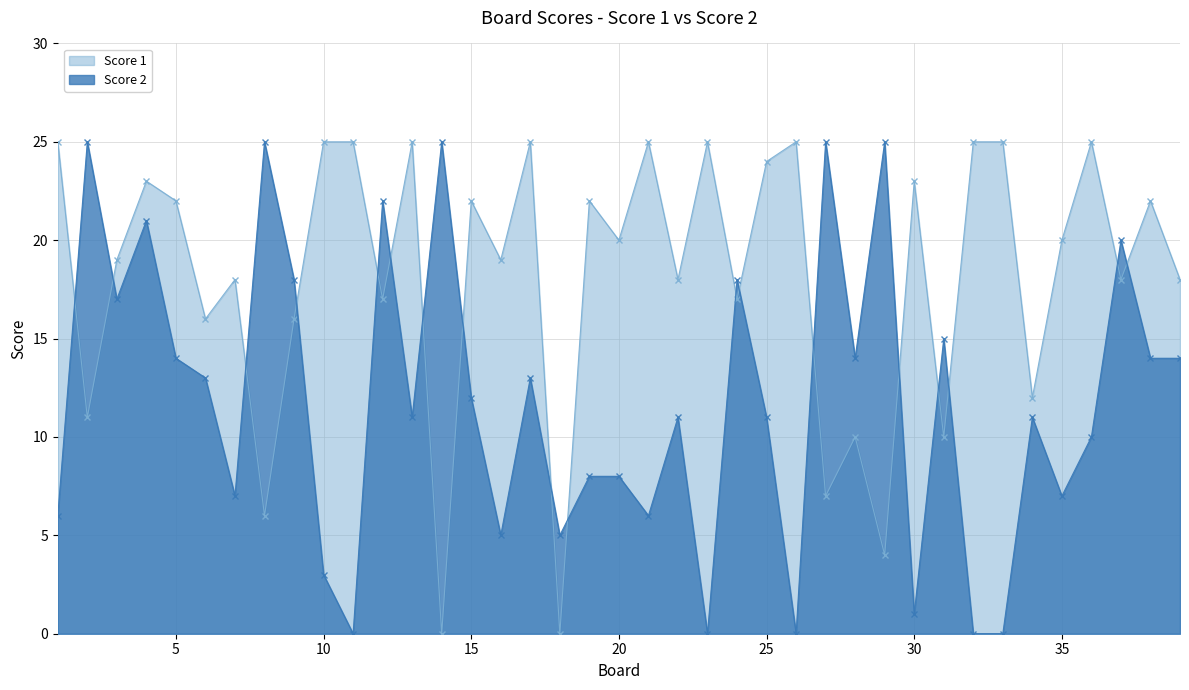

Where is the first local minimum for Score 1?

2